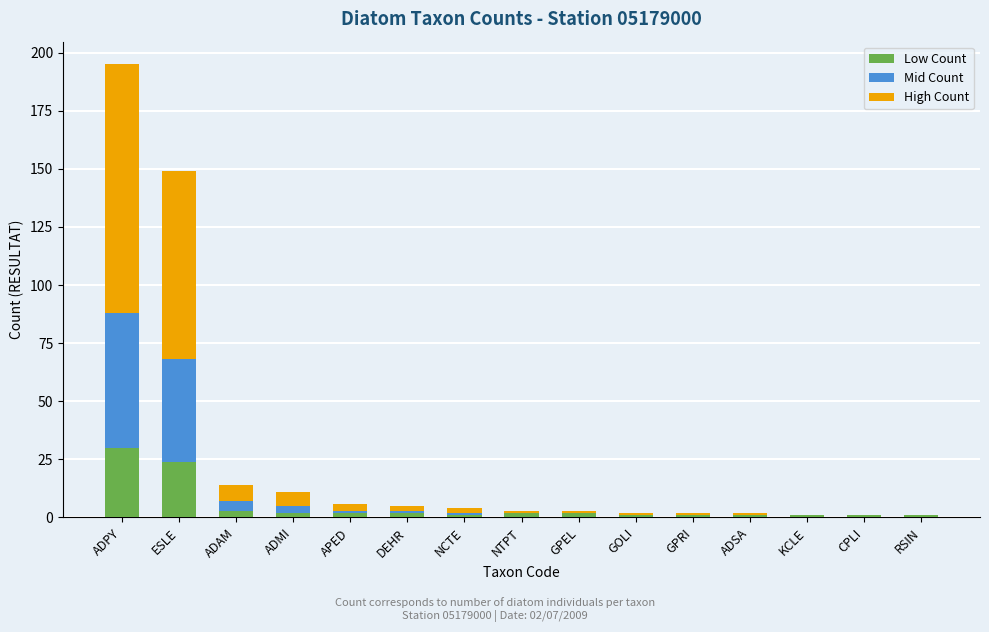

At which label does Low Count reach its peak?

ADPY